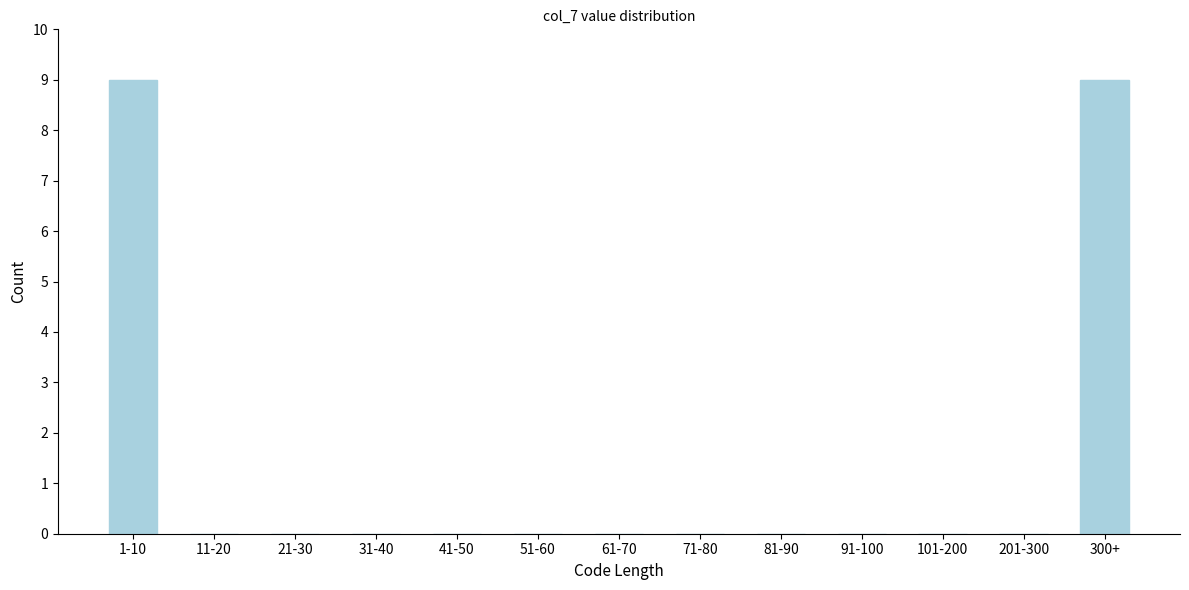

Reading right to left, what are all the values shown in this chart?

300+=9	201-300=0	101-200=0	91-100=0	81-90=0	71-80=0	61-70=0	51-60=0	41-50=0	31-40=0	21-30=0	11-20=0	1-10=9